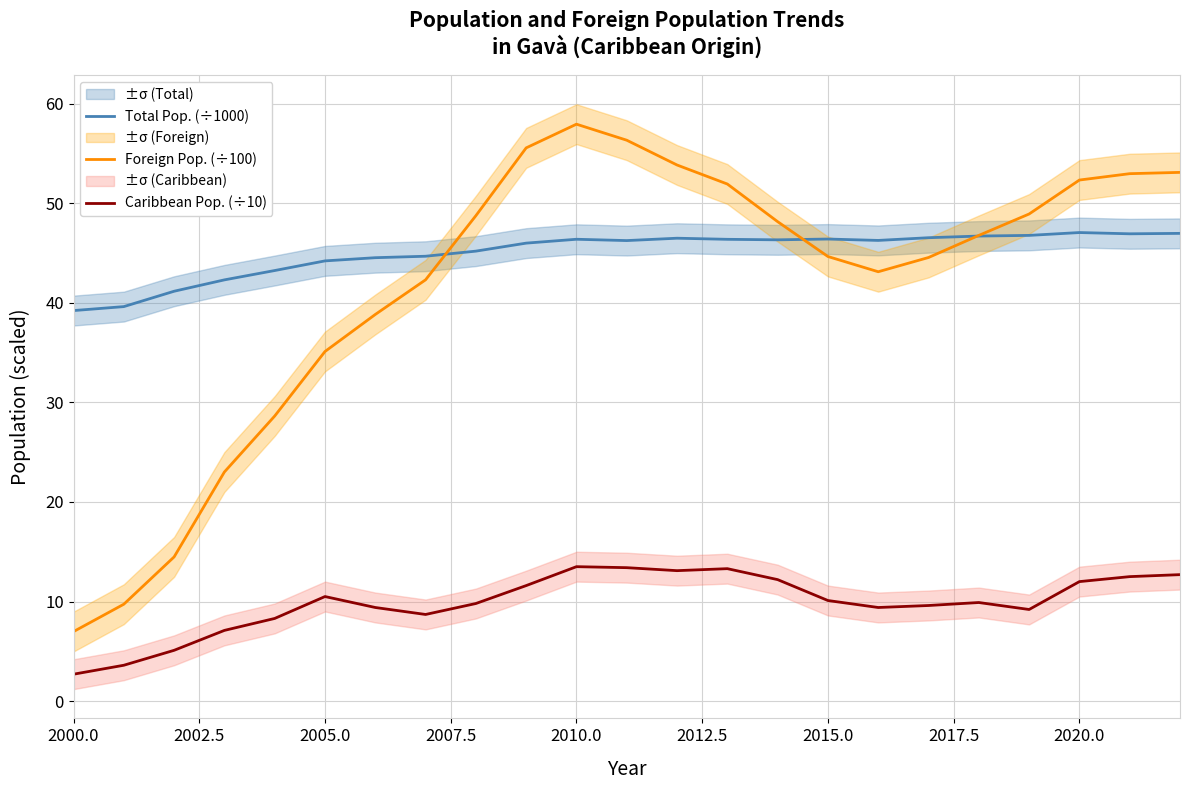

True or false: Caribbean Pop. (÷10) and Total Pop. (÷1000) cross at least once.

False